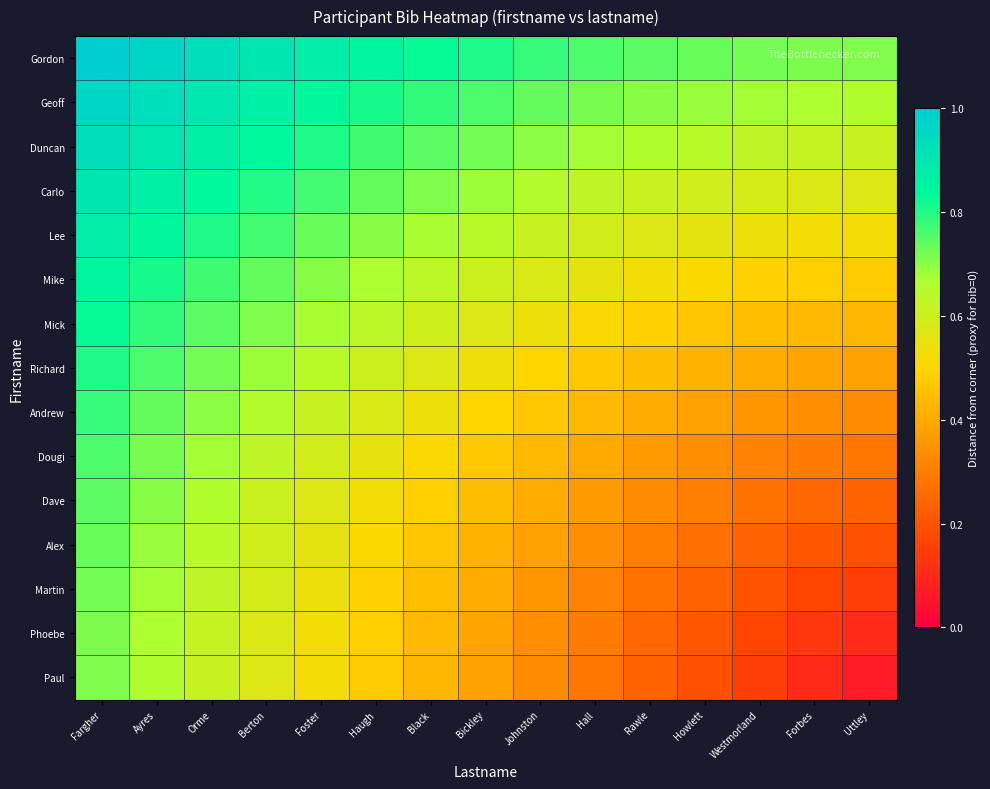

What is the total value across all series at Black?

8.8